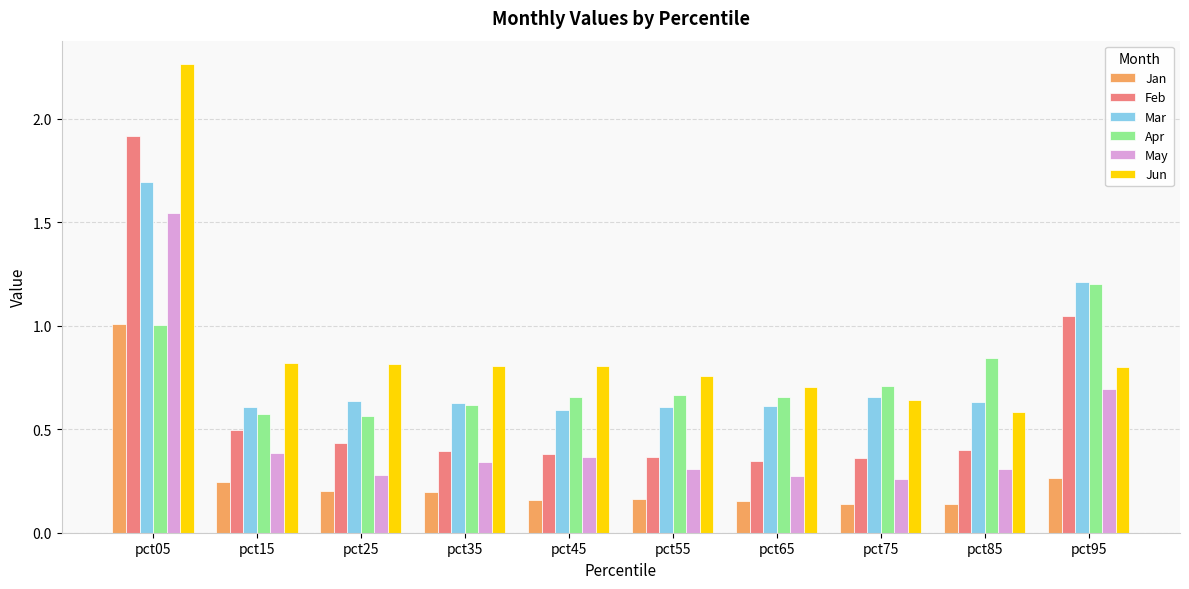

Which series has the widest spread of values?

Jun